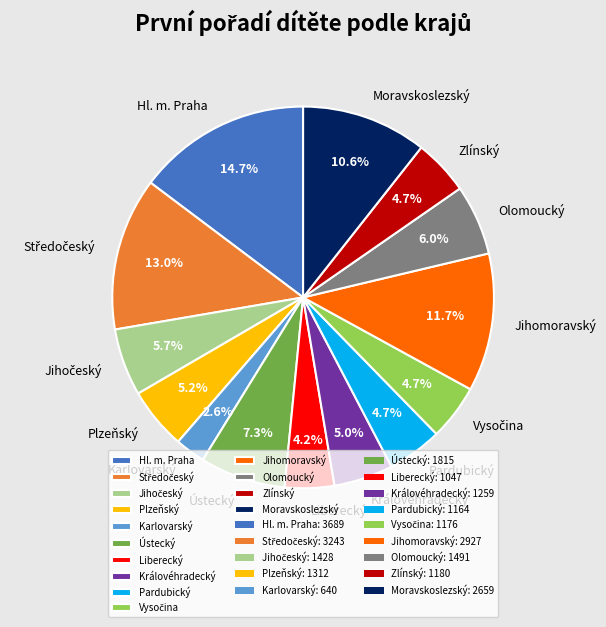

Which category has the smallest portion of the pie?

Karlovarský